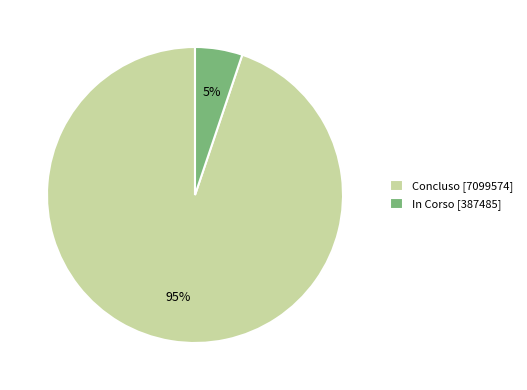

To the nearest percent, what percentage of the pie is In Corso [387485]?

5%